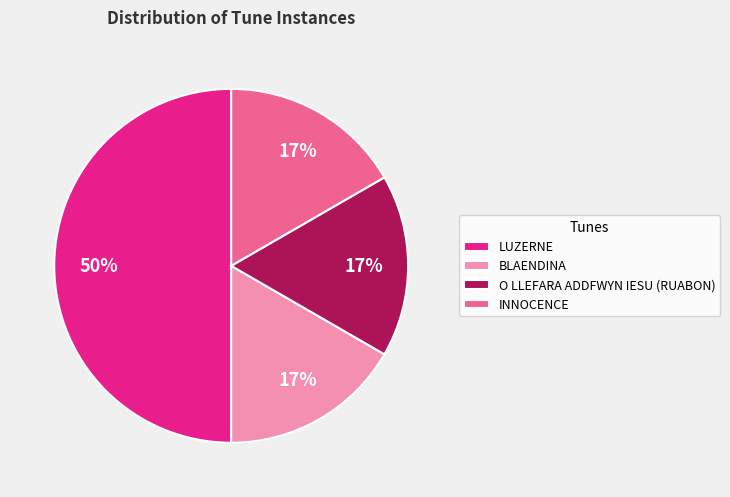

Count the number of slices in the pie.

4